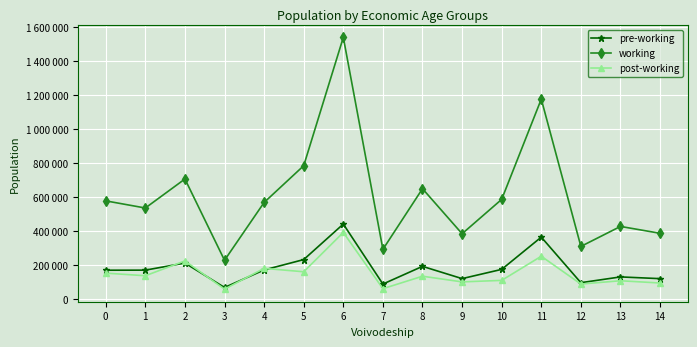

What are all the series names shown in the legend?

pre-working, working, post-working